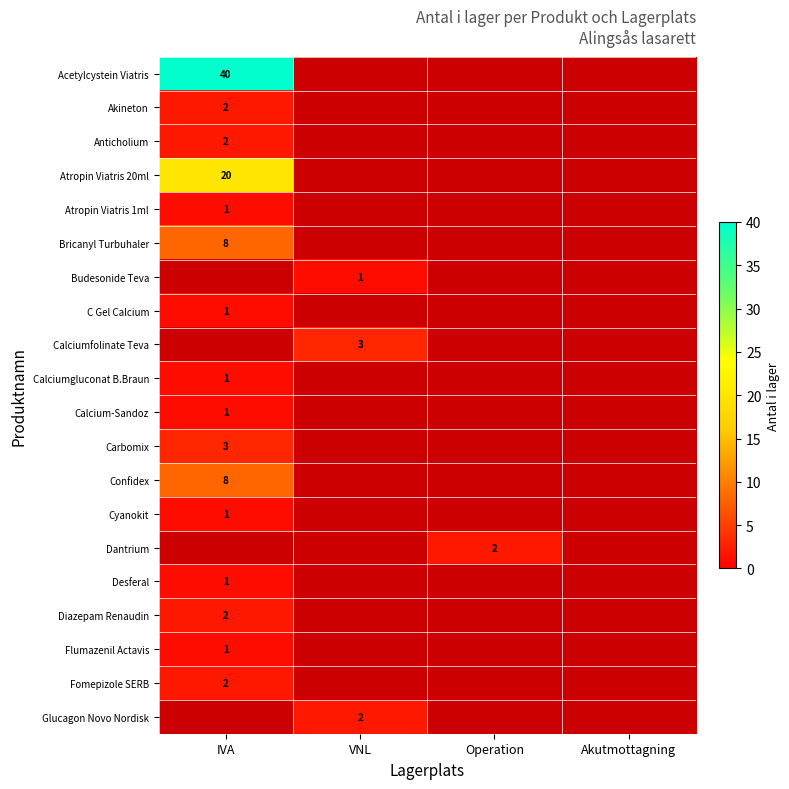

The value of Bricanyl Turbuhaler at IVA is 3. True or false?

False